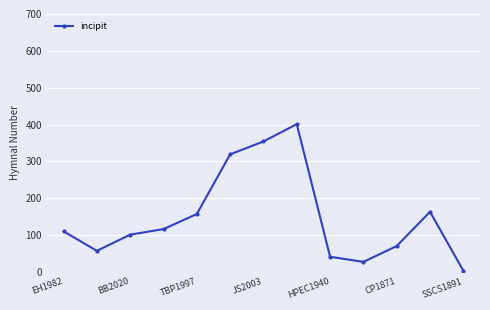

What is the average value?

148